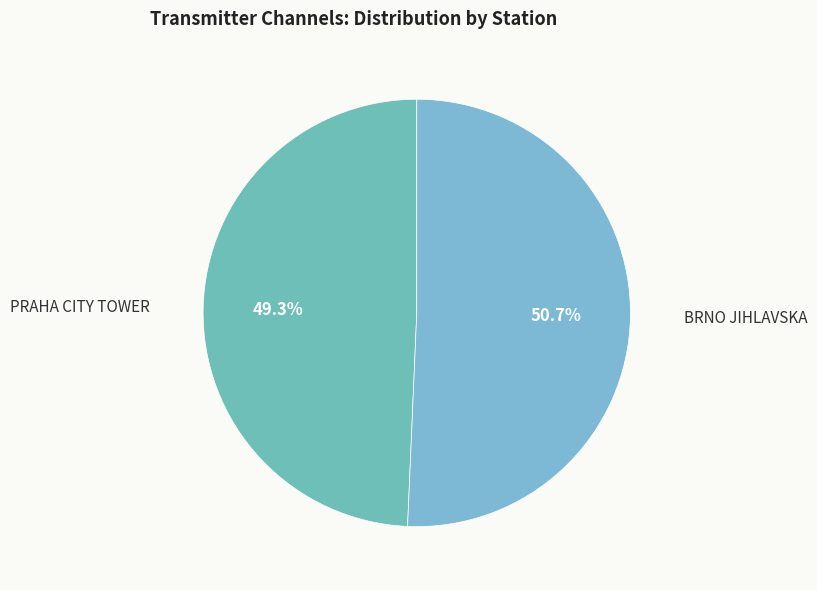

What is the total percentage of BRNO JIHLAVSKA and PRAHA CITY TOWER?

100.0%